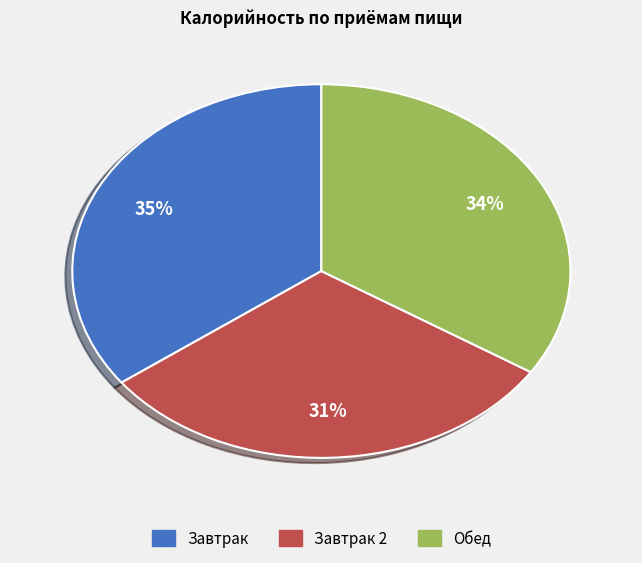

To the nearest percent, what is the average slice percentage?

33%